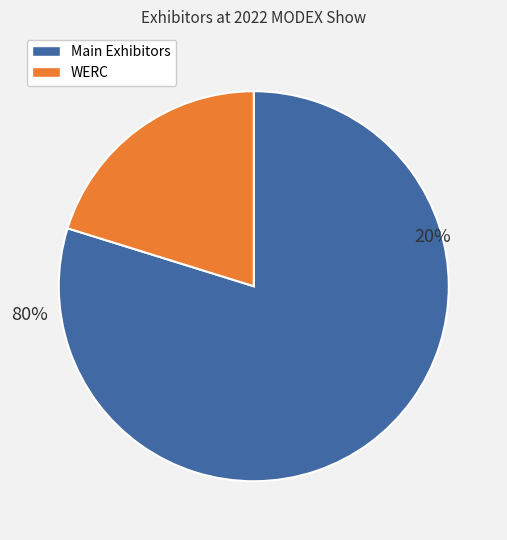

True or false: WERC accounts for 20% of the total.

True